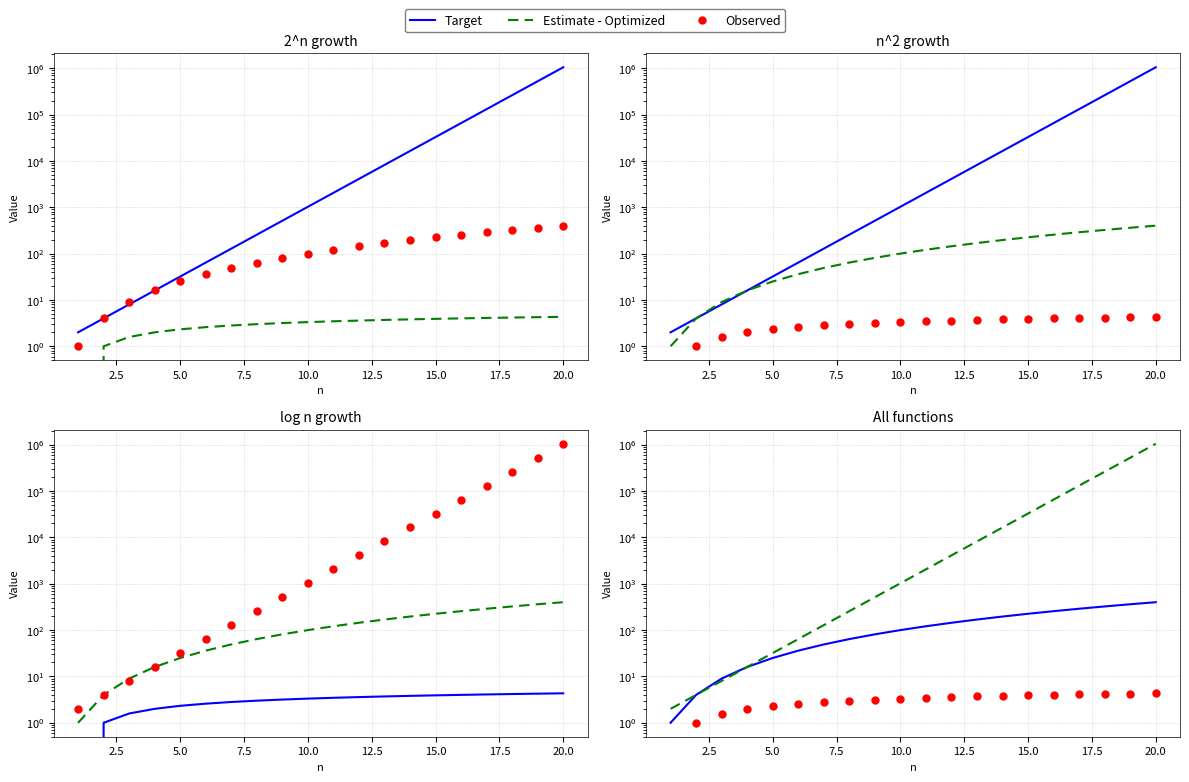

True or false: 2^n and 2^n (obs) cross at least once.

False